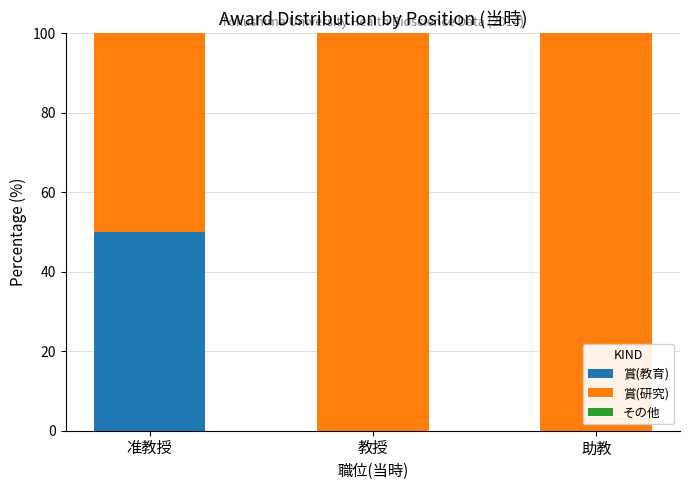

Reading left to right, what are the values for 賞(教育)?

准教授=50	教授=0	助教=0